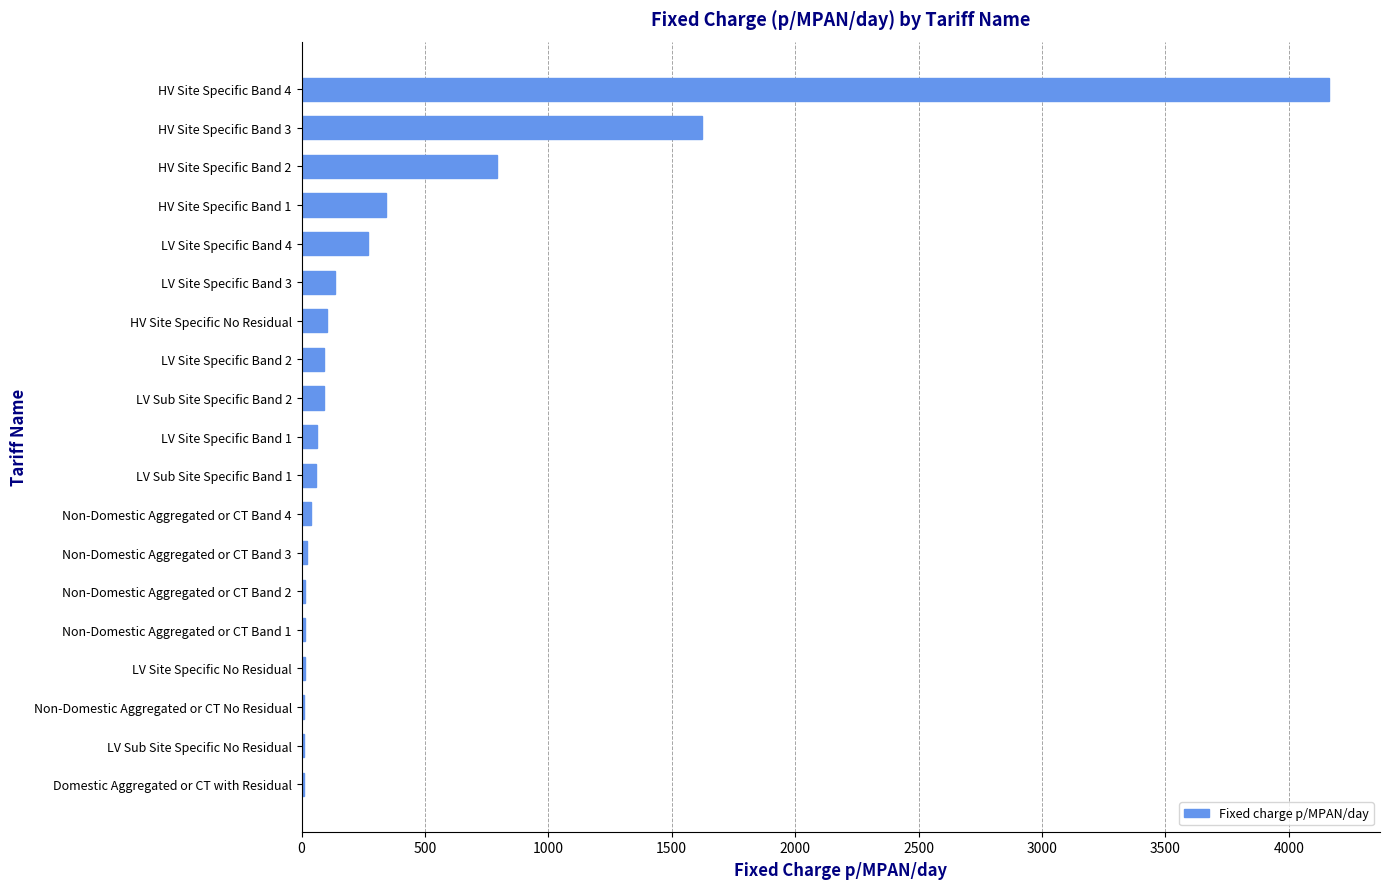

What is the average value?

414.0